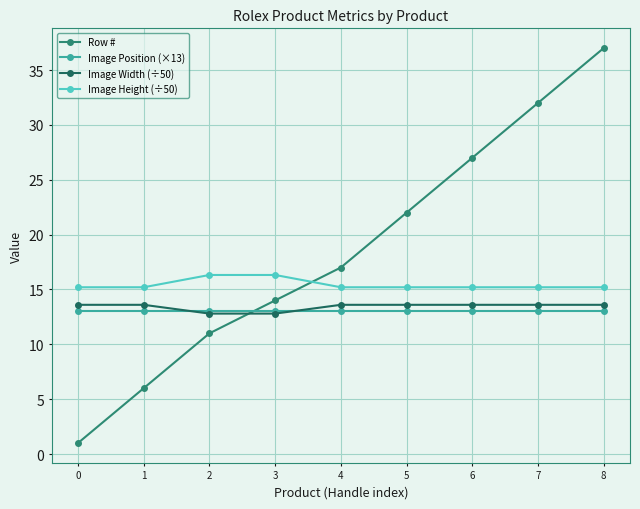

What is the difference between the second highest and second lowest values in the Row # series?

26.0